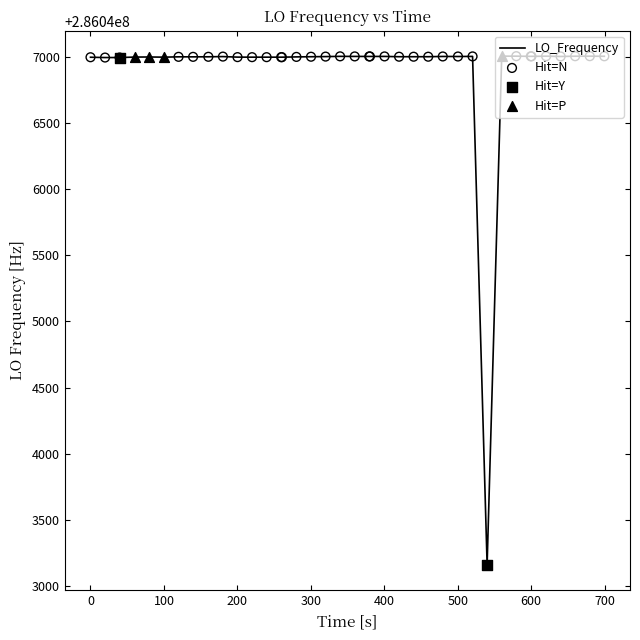

What is the maximum value shown in the chart?

286047004.3